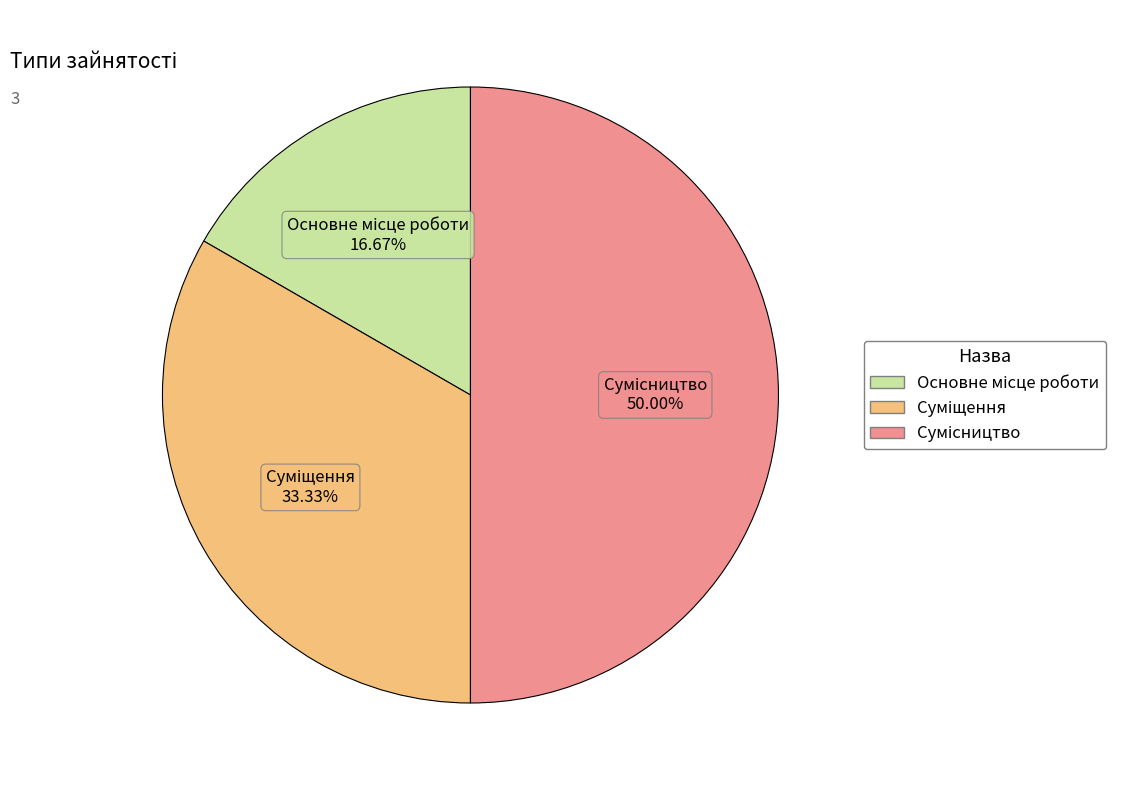

Does Суміщення account for over 50% of the chart?

No